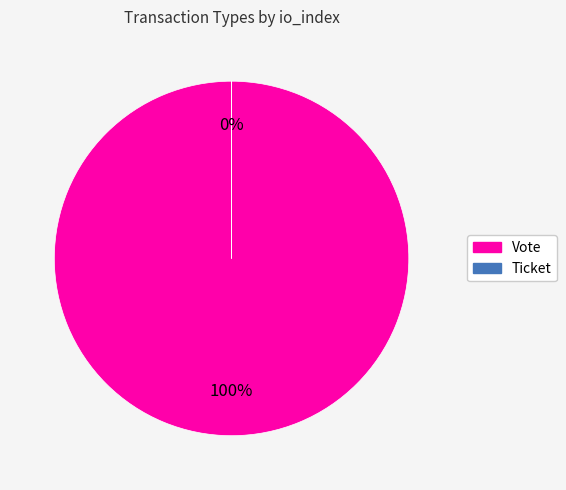

Is there a majority slice in this chart?

Yes